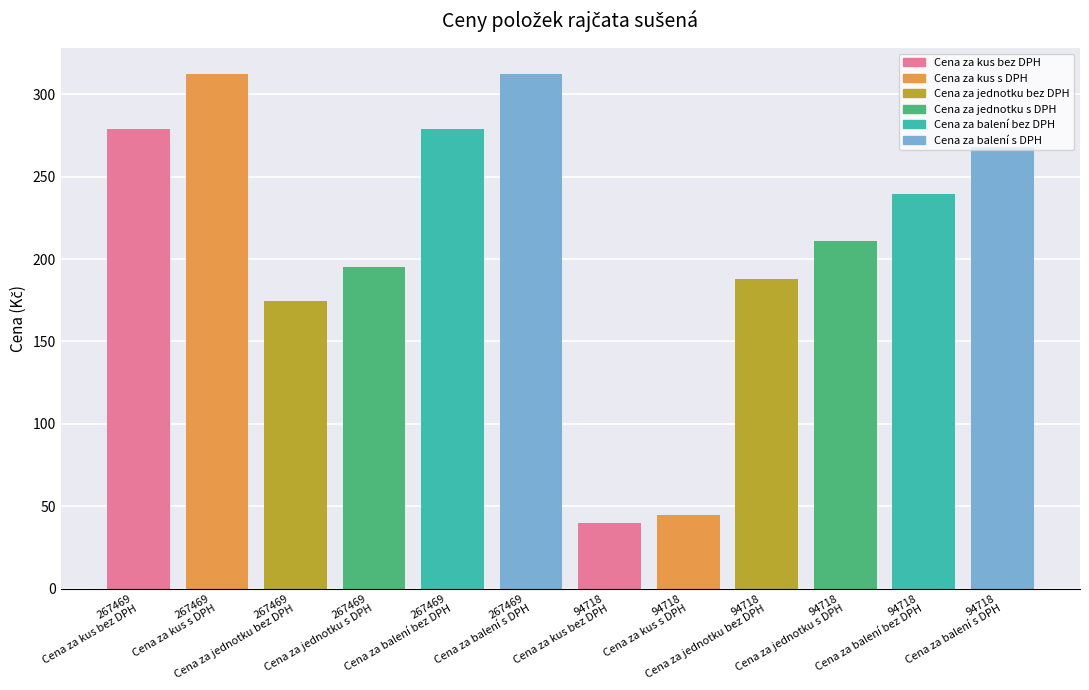

What value does the Cena za balení bez DPH series have at 267469?

279.0